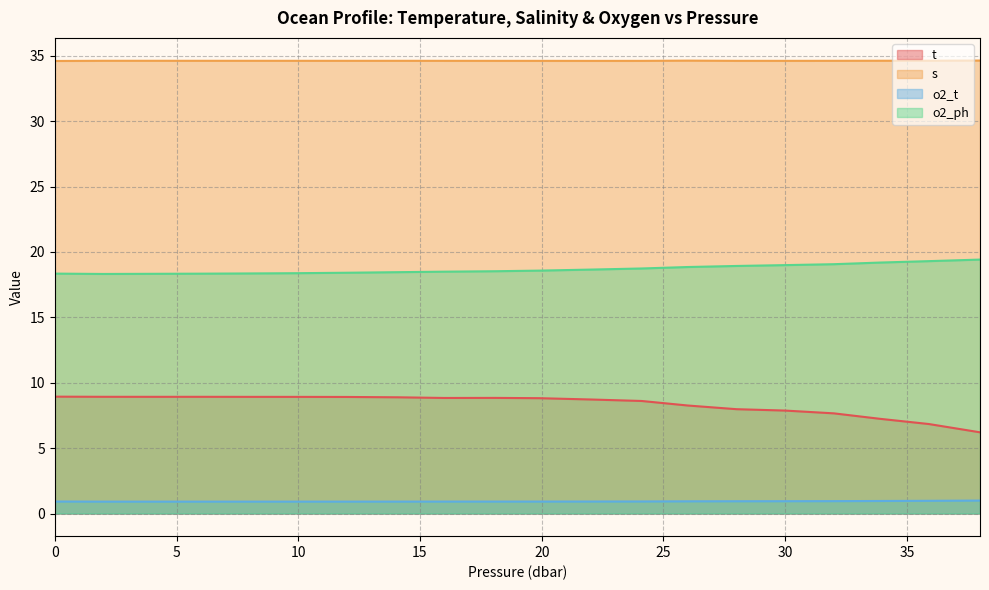

List the series in order of their peak value, lowest first.

o2_t, t, o2_ph, s